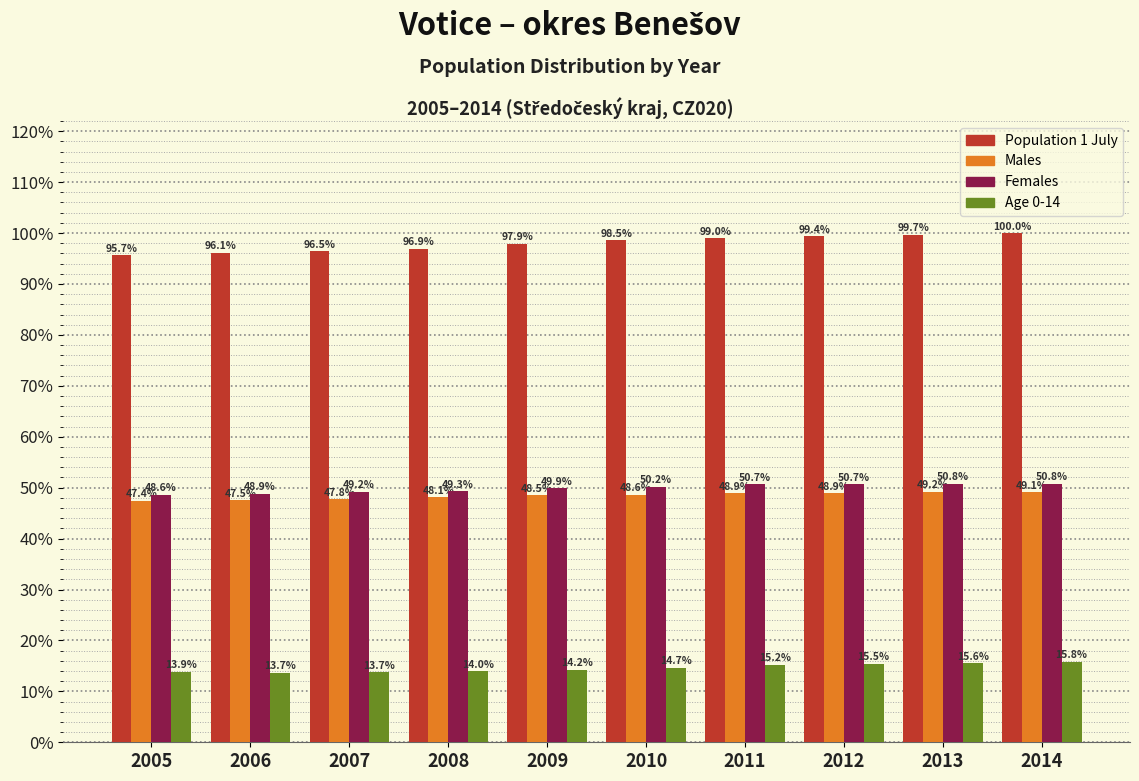

Reading left to right, transcribe all the data shown in this chart.

Population 1 July: 95.7	96.1	96.5	96.9	97.9	98.5	99.0	99.4	99.7	100.0
Males: 47.4	47.5	47.8	48.1	48.5	48.6	48.9	48.9	49.2	49.1
Females: 48.6	48.9	49.2	49.3	49.9	50.2	50.7	50.7	50.8	50.8
Age 0-14: 13.9	13.7	13.7	14.0	14.2	14.7	15.2	15.5	15.6	15.8